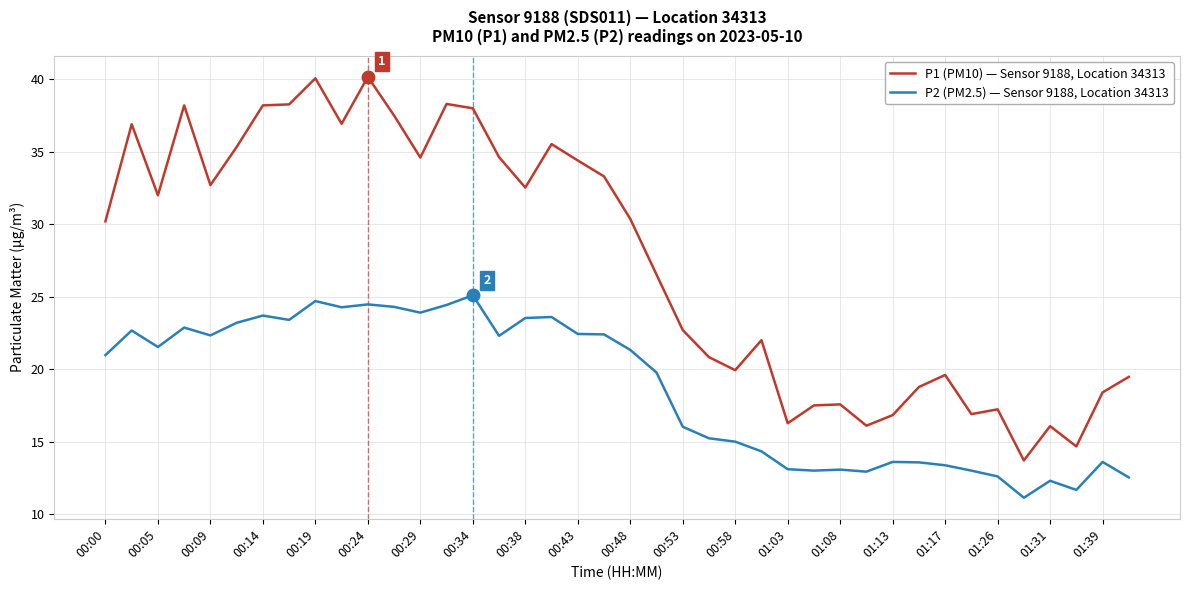

Which series has the largest range (max minus min)?

P1 (PM10) — Sensor 9188, Location 34313